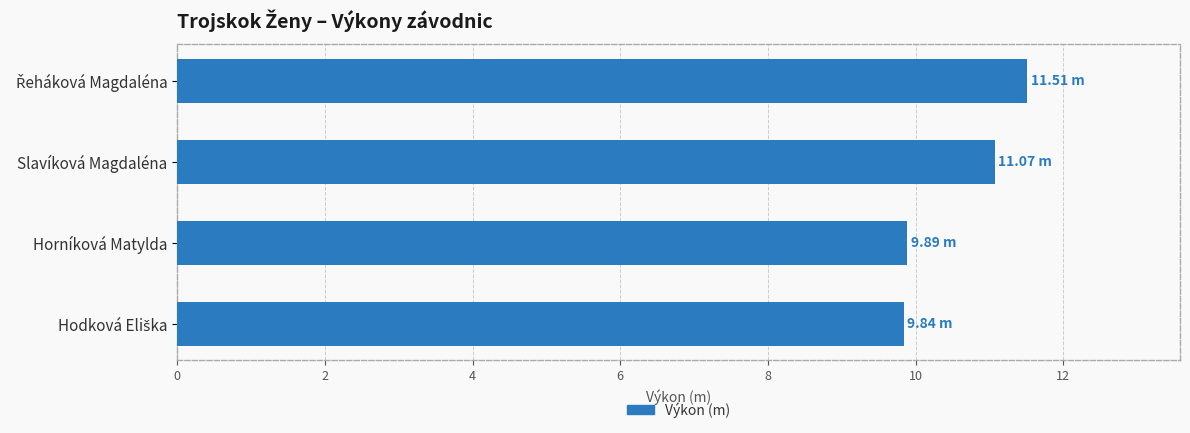

What is the label of the 2nd bar from the bottom?

Horníková Matylda